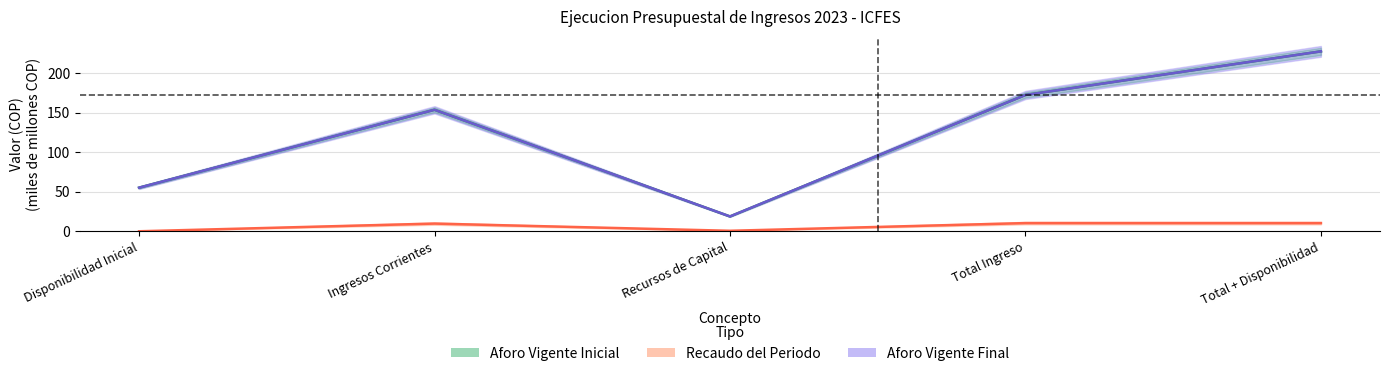

True or false: Recaudo and Aforo Vigente Final cross at least once.

False